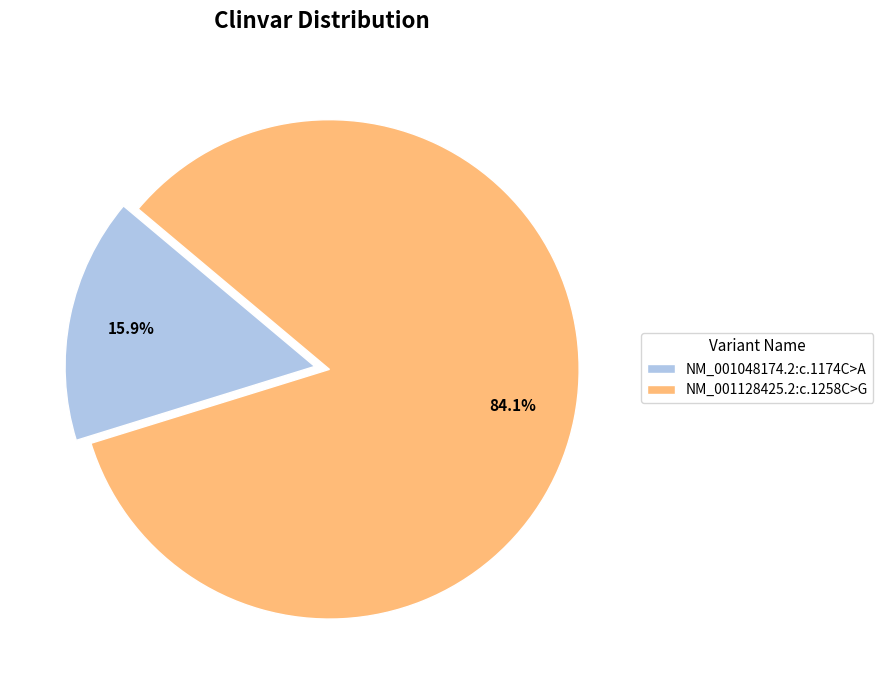

What percentage is the NM_001048174.2:c.1174C>A slice, to the nearest percent?

16%